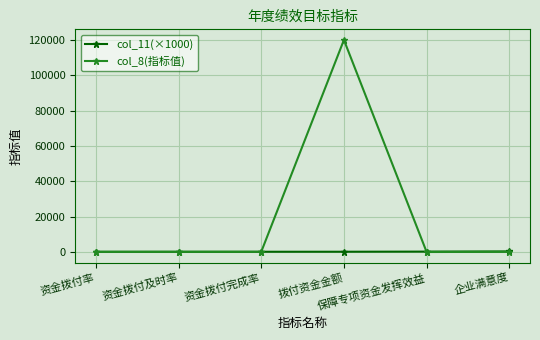

True or false: col_8(指标值) has a value of 100.0 at 资金拨付完成率.

True